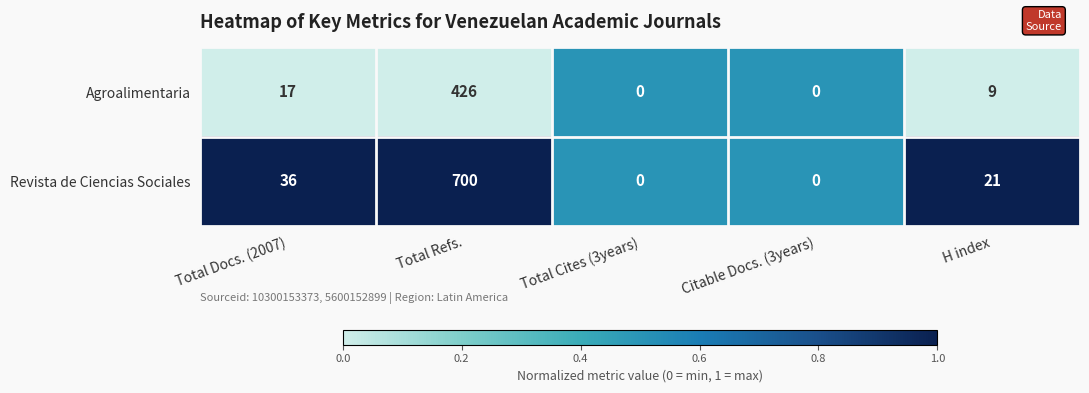

What is the maximum value for Revista de Ciencias Sociales?

700